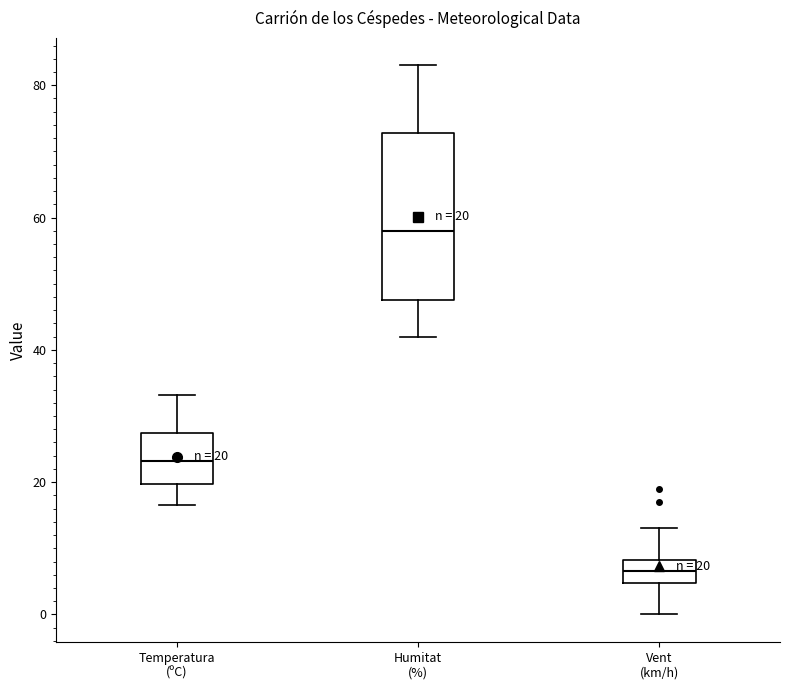

Which box is the tallest, from its lower edge to its upper edge?

Humitat (%)